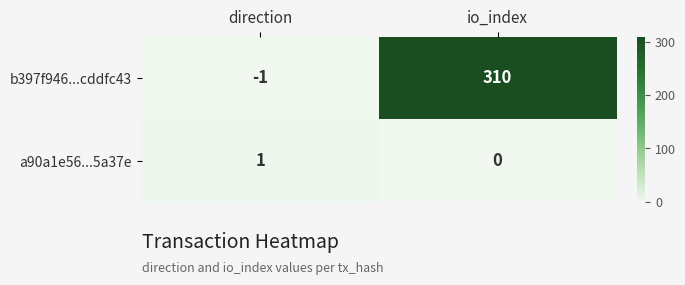

Is it true that b397f946...cddfc43 equals -2 at direction?

False